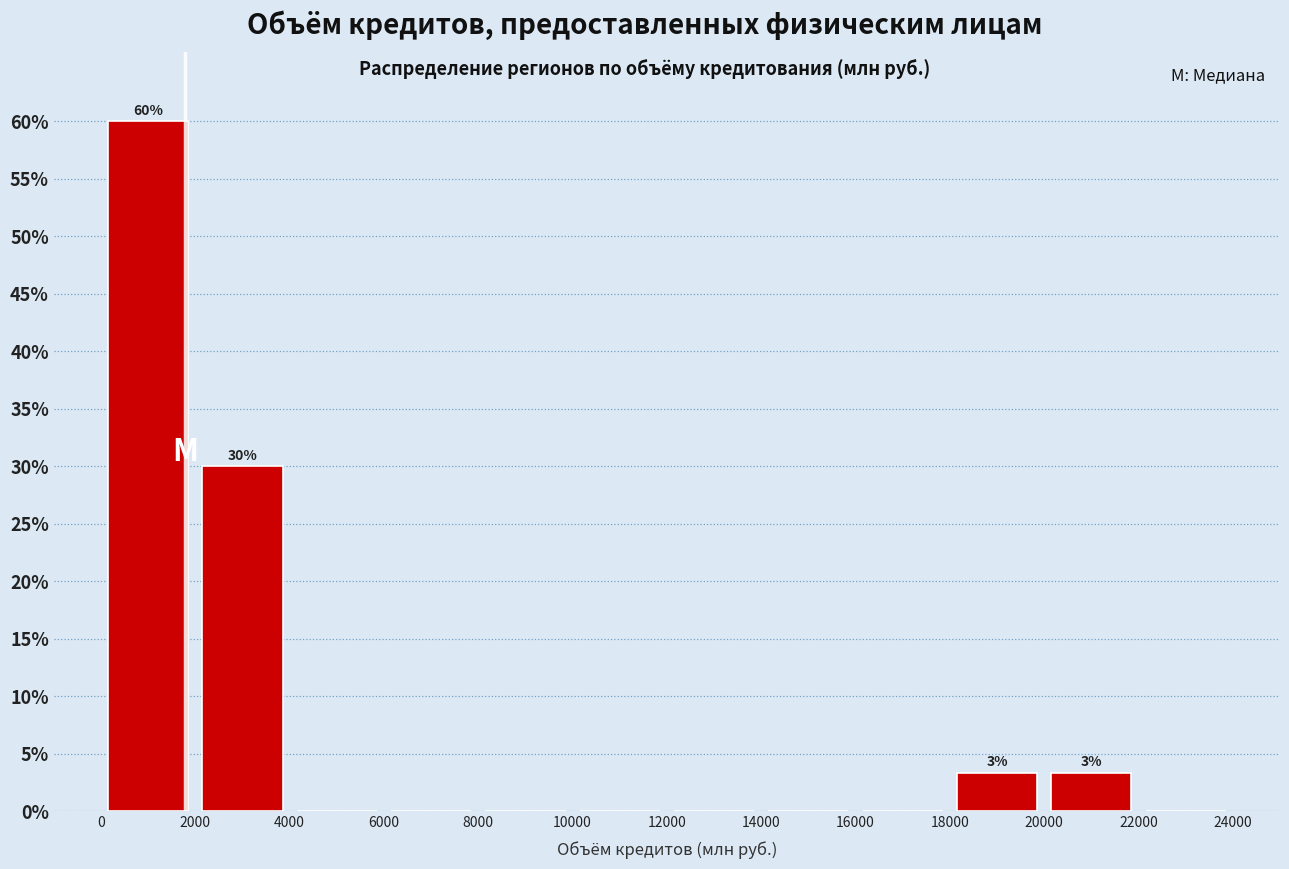

Over which range of the x-axis is the bar tallest?

0 to 2000